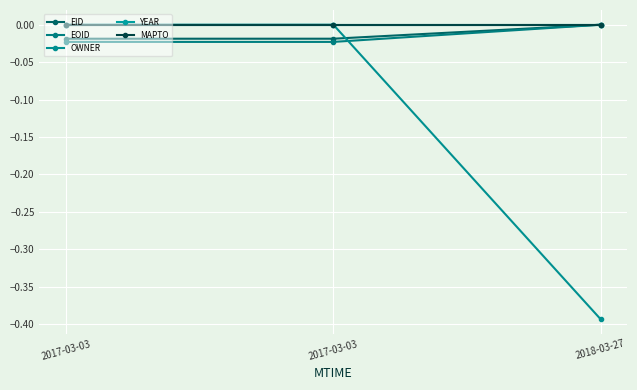

What is the label of the 3rd point from the right?

2017-03-03